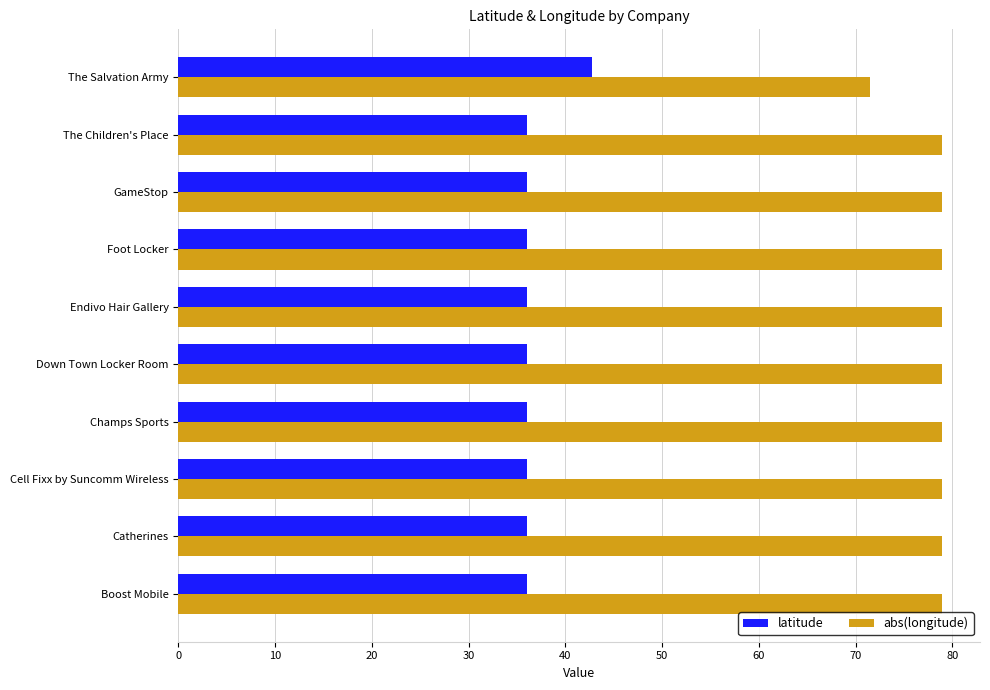

List the series in order of their peak value, highest first.

abs(longitude), latitude